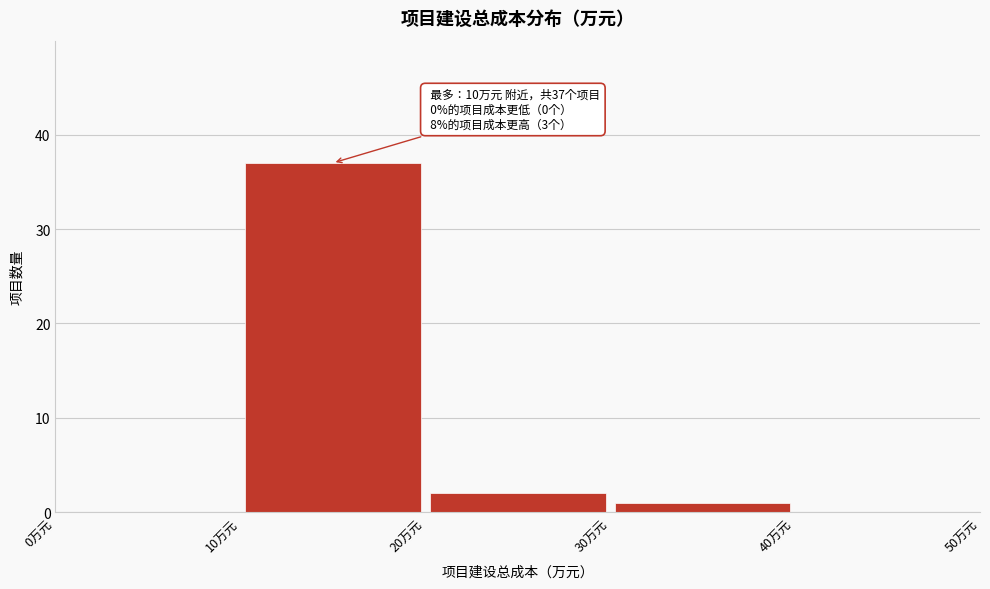

Over which range of the x-axis is the bar tallest?

10 to 20